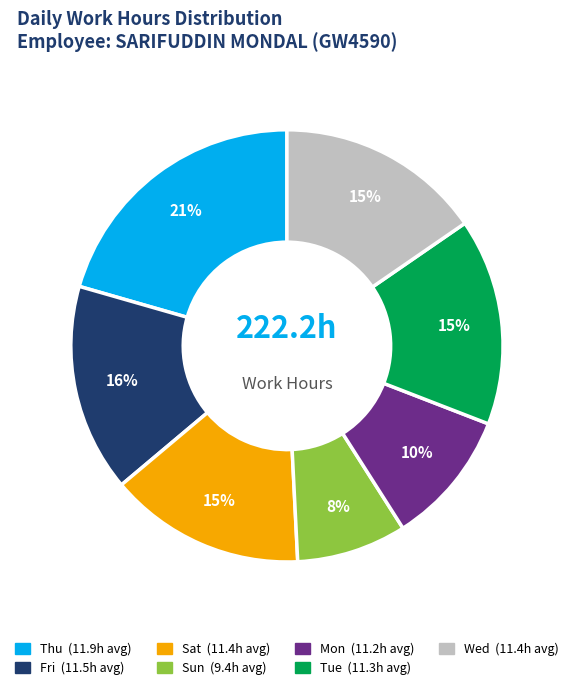

Is there a majority slice in this chart?

No